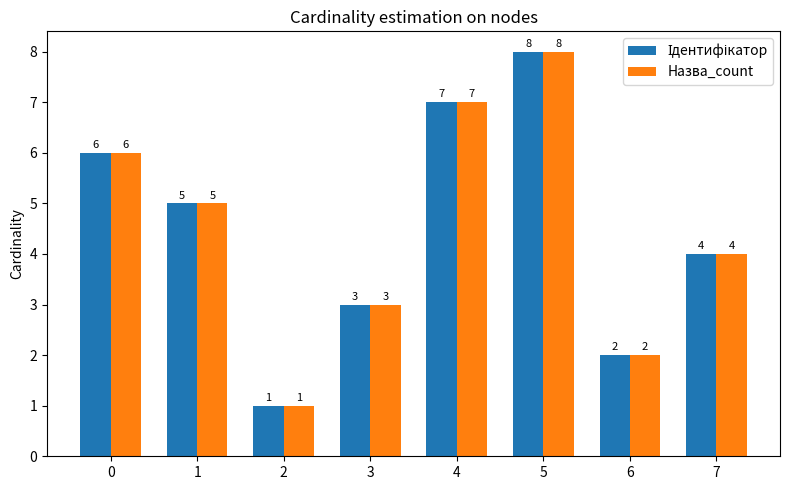

How many distinct data groups are displayed?

2